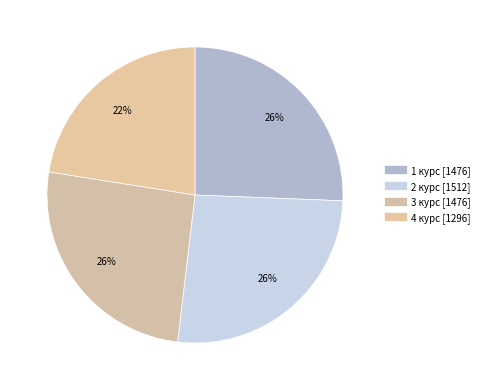

What is the largest slice in the pie chart?

2 курс